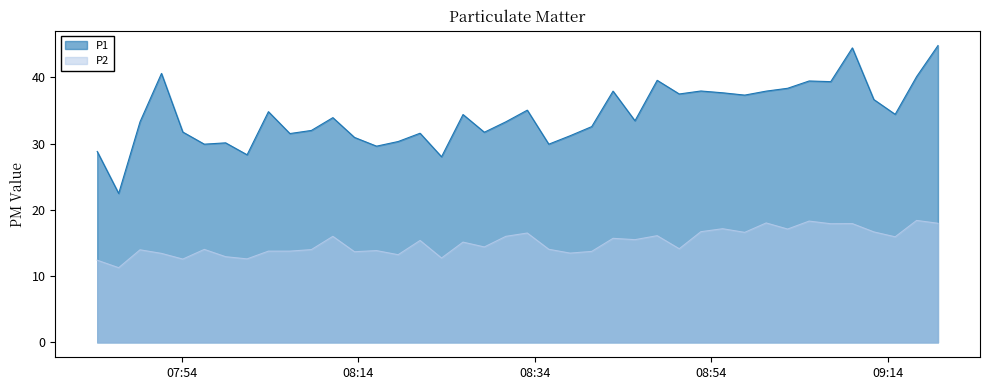

Which series has the largest range (max minus min)?

P1